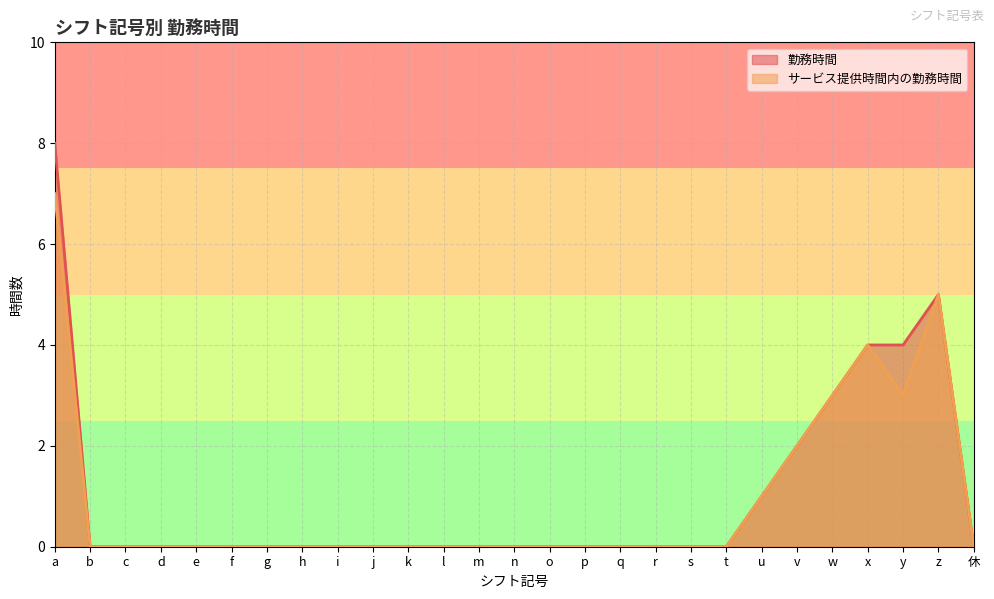

How many data points does each series have?

27